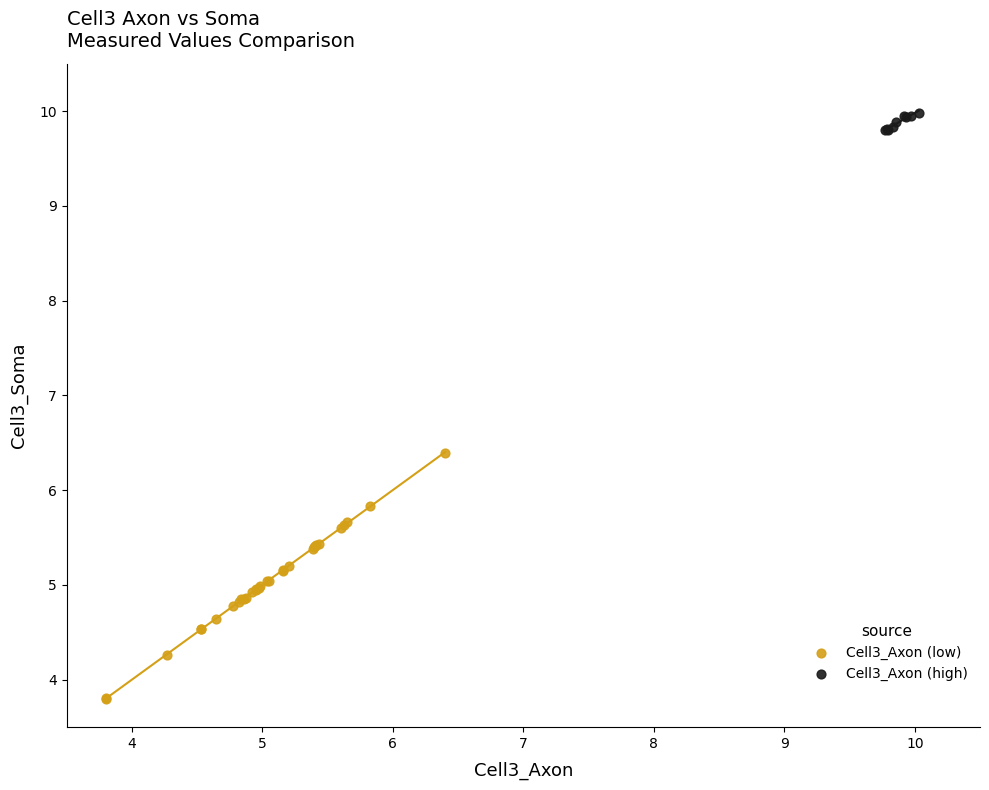

Which series has the widest spread of Y values?

Cell3_Axon (low)